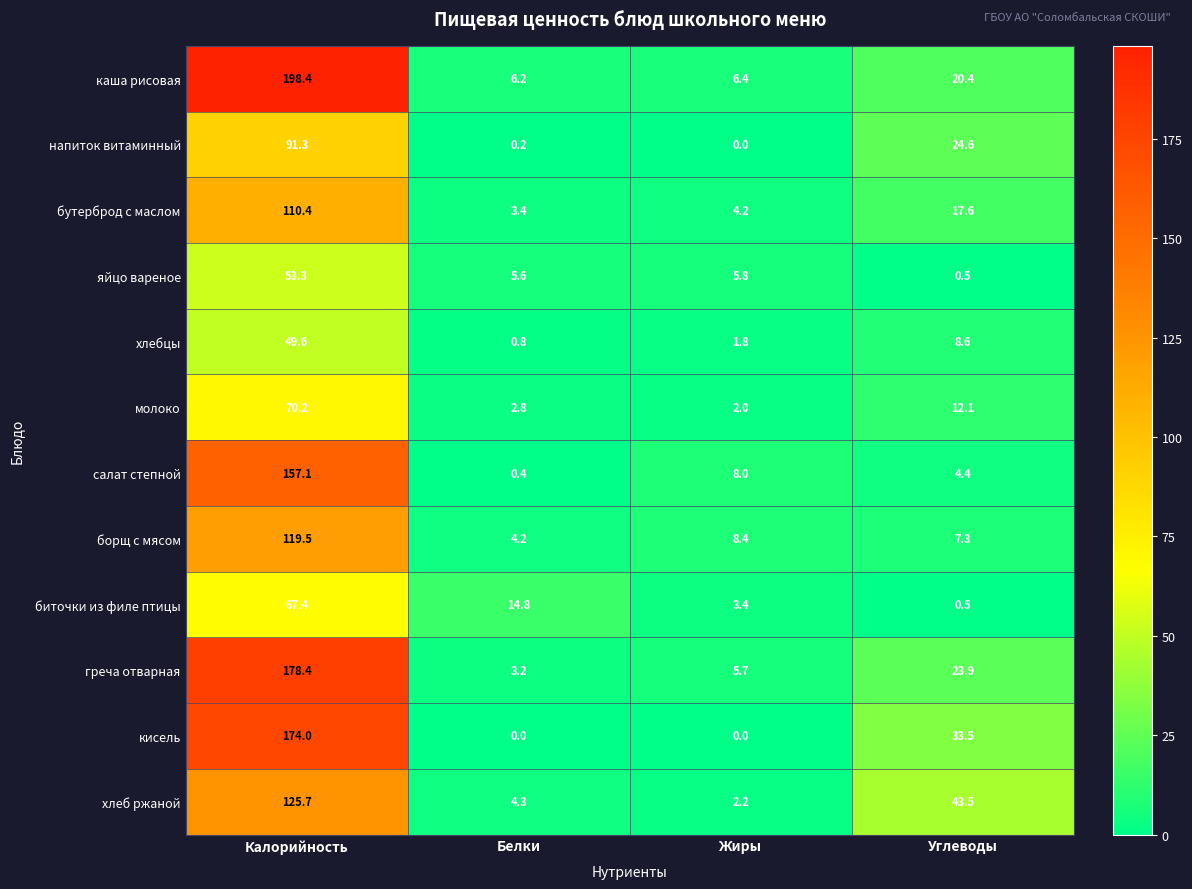

Which label corresponds to the largest value in the chart?

Калорийность